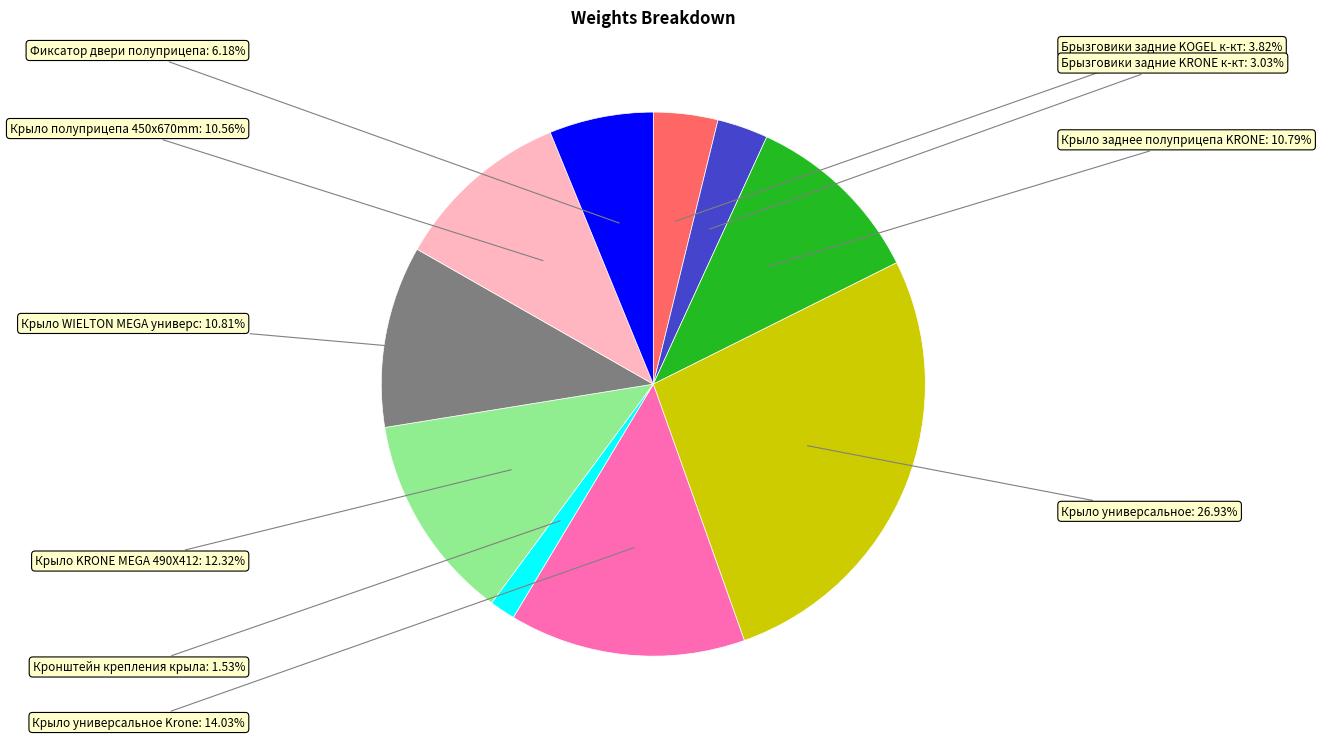

Is there any slice that represents more than half of the pie?

No